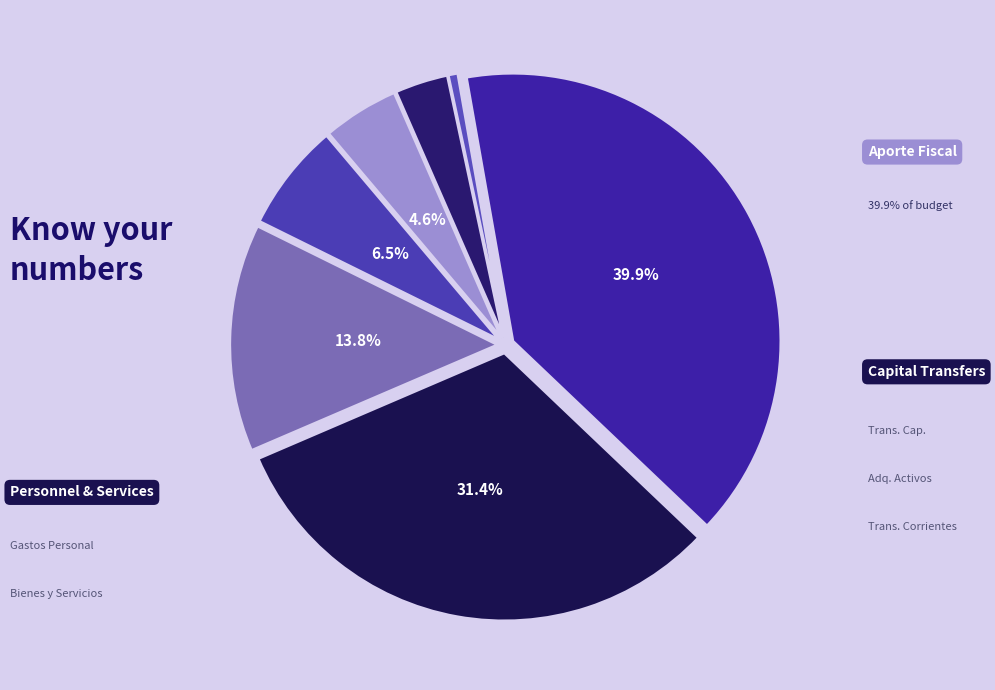

How many slices are in this pie chart?

7